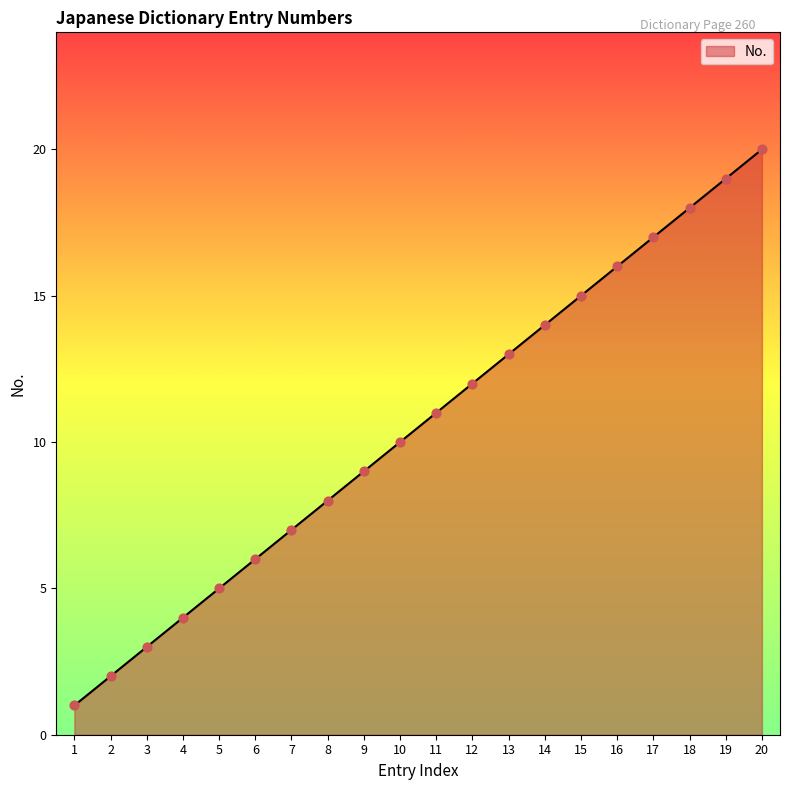

What is the change in value from 10 to 20?

+10